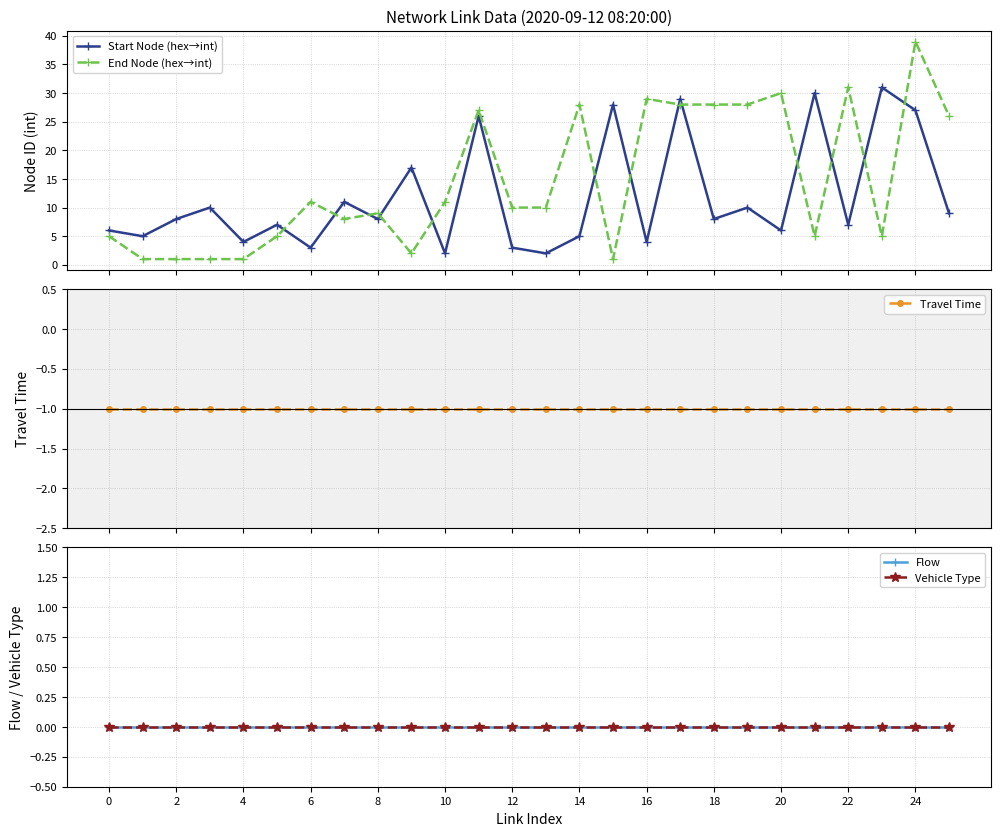

How many lines are shown in the chart?

5